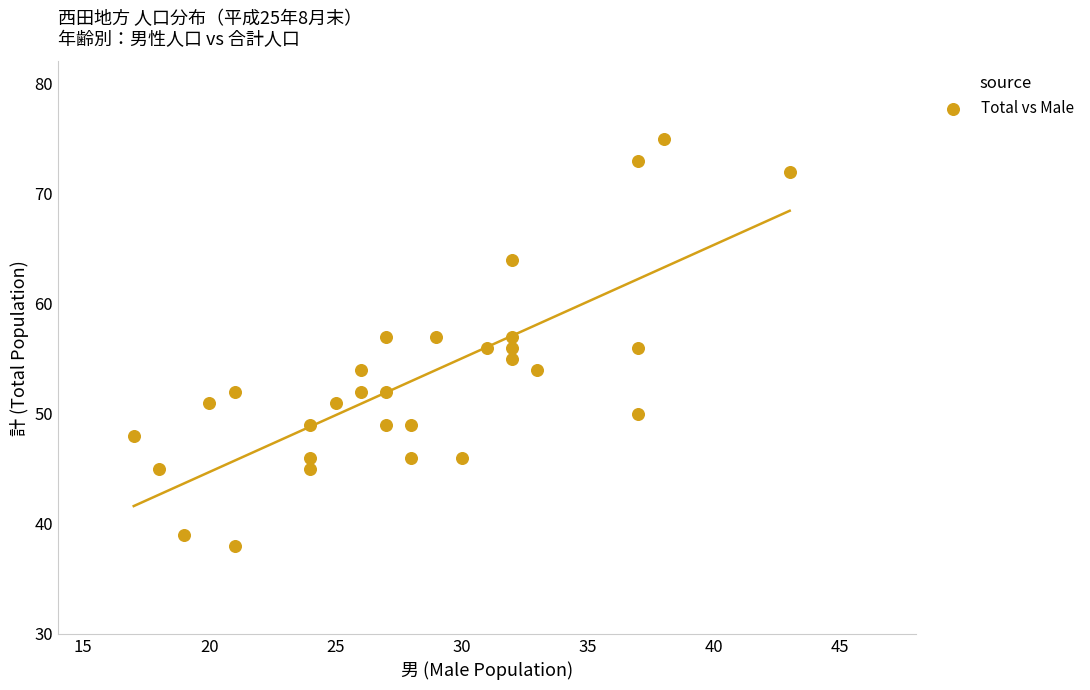

What is the range of X values (max minus min)?

26